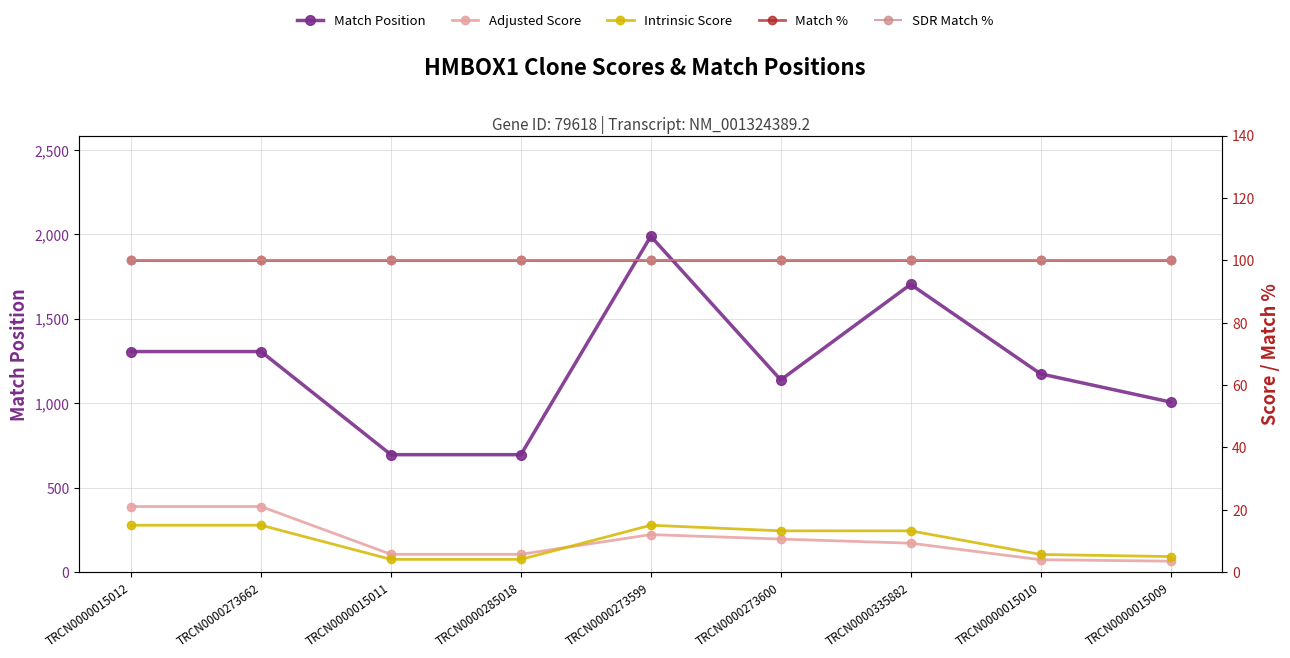

Does the chart display data point markers on the line(s)?

Yes